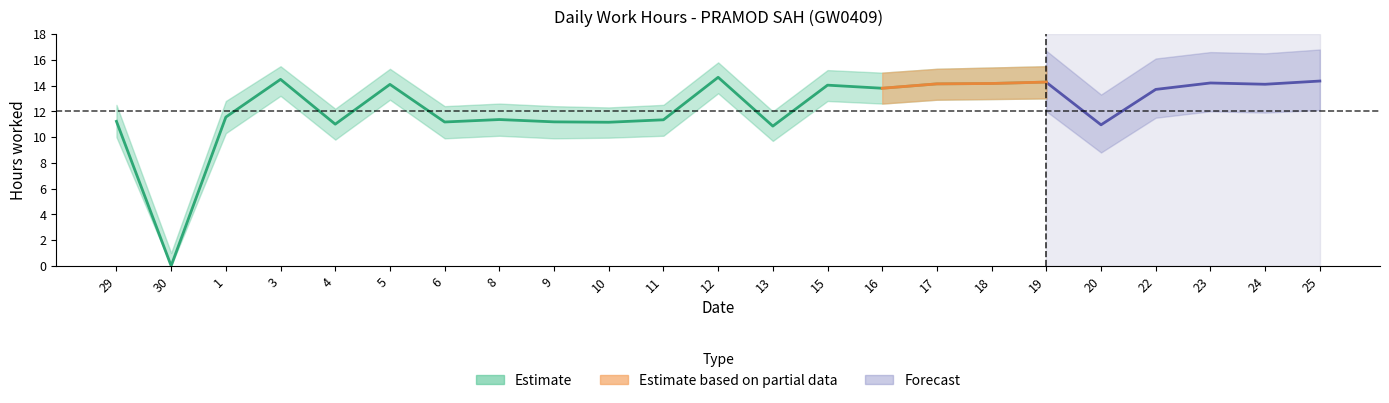

What is the sum of the upper values at 5 and 12?

31.1